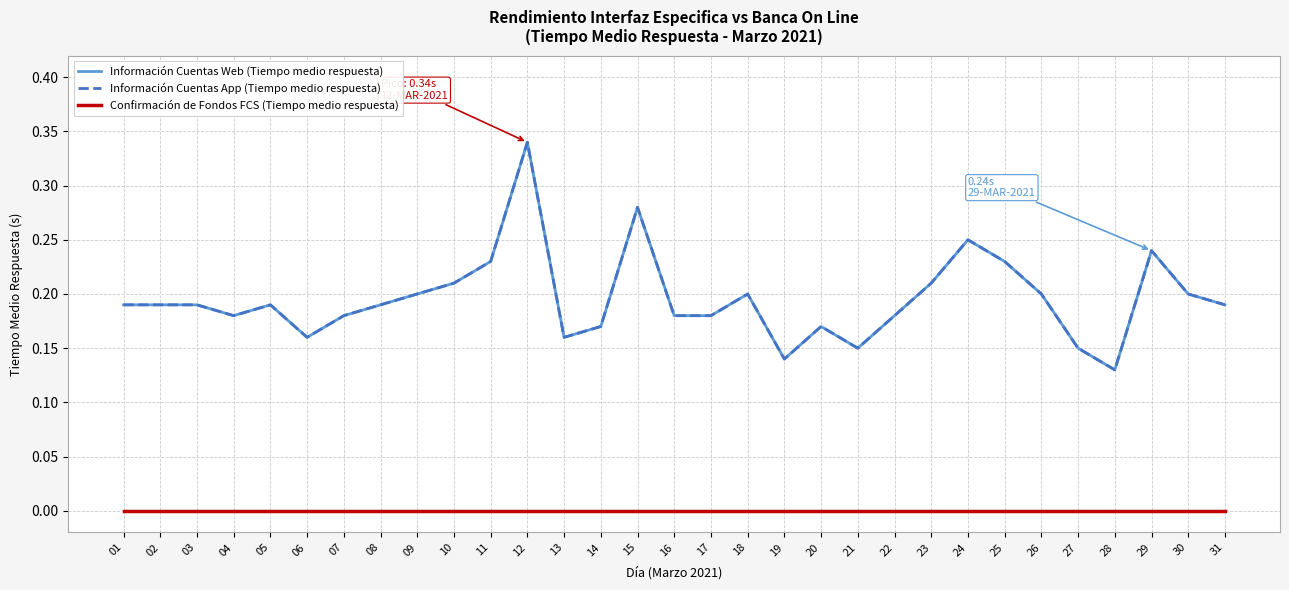

Which category has the highest value across all series?

12